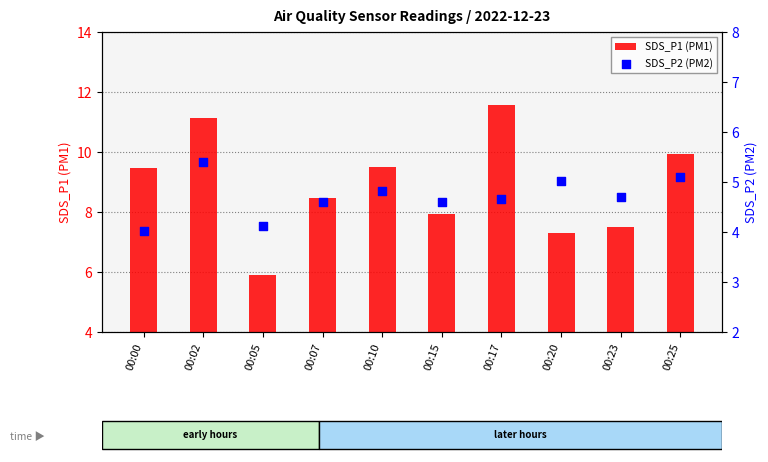

At which category is the sum across all series the highest?

00:02